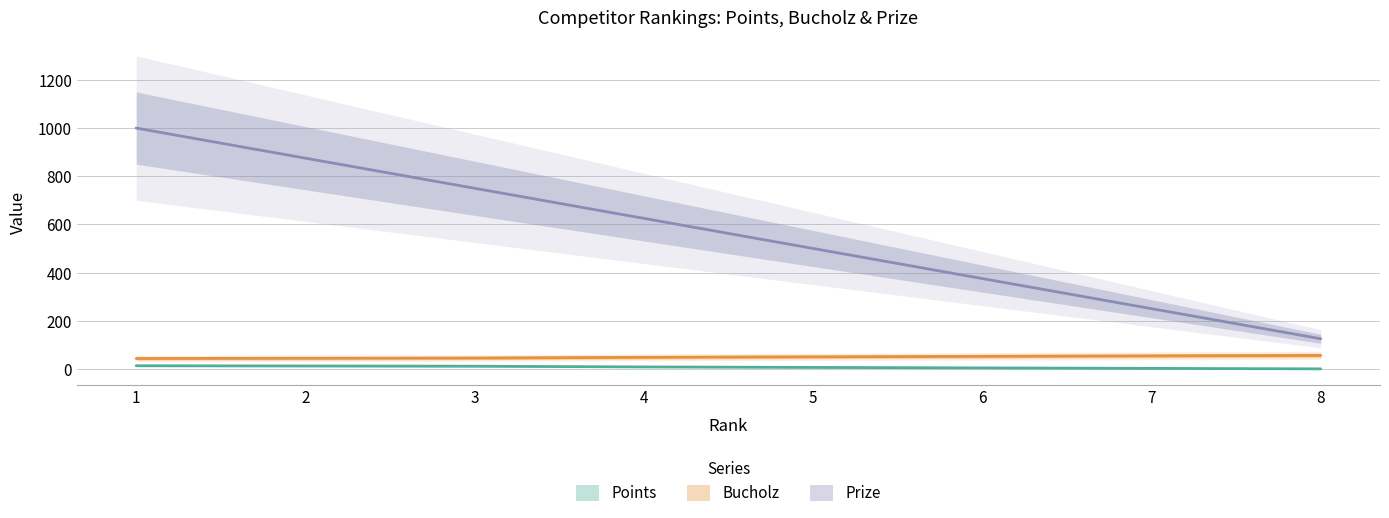

True or false: Bucholz has more than 1 interior local peaks.

False